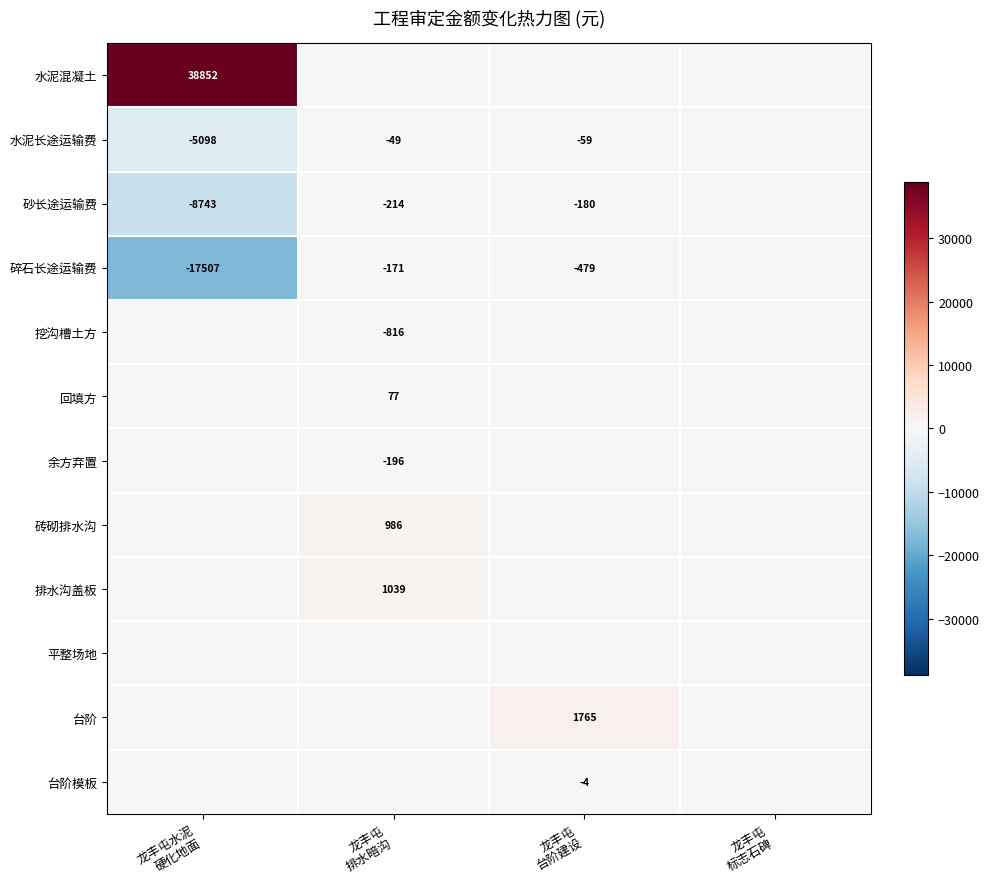

What is the highest value of the 砖砌排水沟 series?

986.2